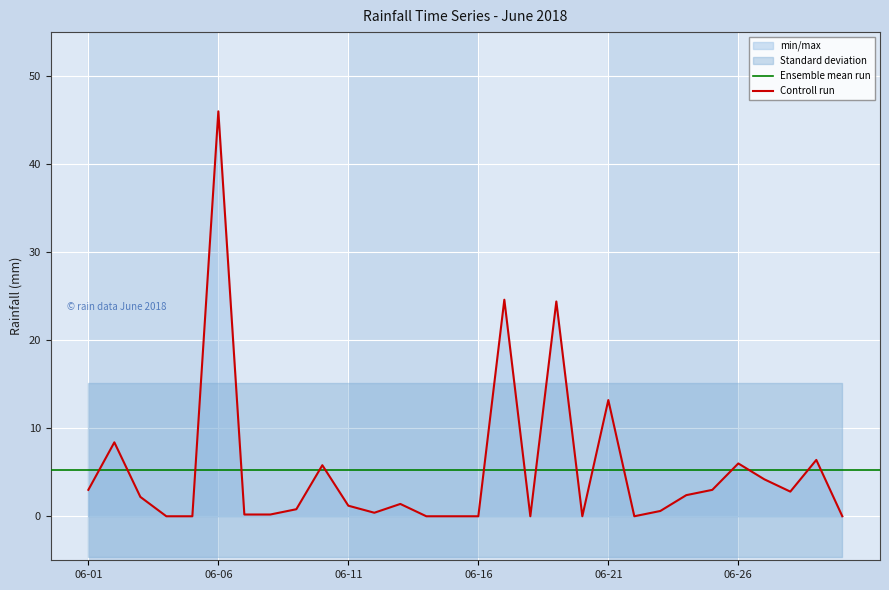

Reading left to right, list all the values displayed in this chart.

3.0	8.4	2.2	0.0	0.0	46.0	0.2	0.2	0.8	5.8	1.2	0.4	1.4	0.0	0.0	0.0	24.6	0.0	24.4	0.0	13.2	0.0	0.6	2.4	3.0	6.0	4.2	2.8	6.4	0.0